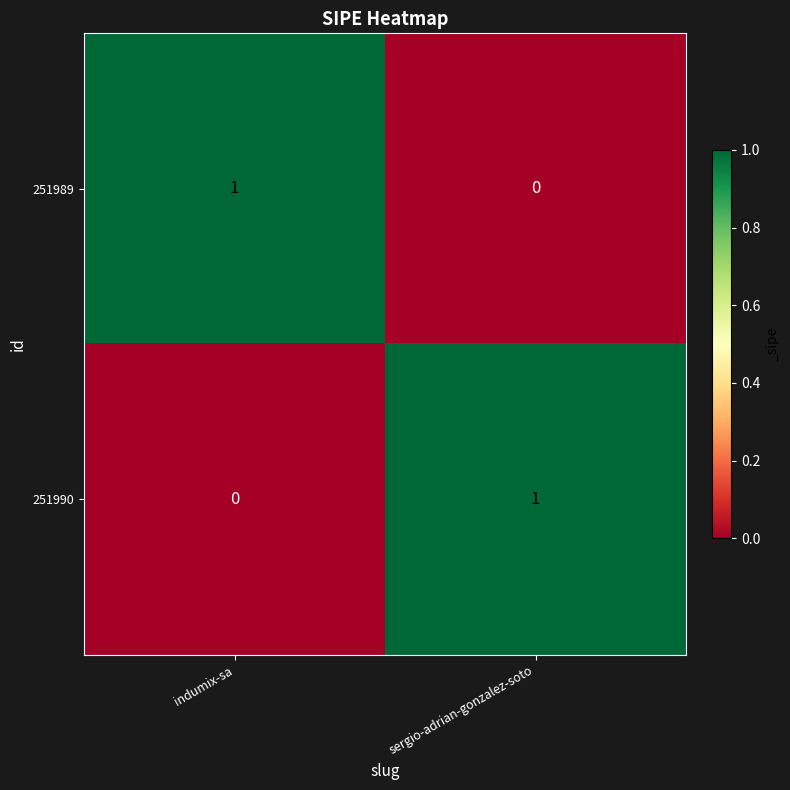

Reading left to right, list all the values displayed in this chart.

251989: 1	0
251990: 0	1